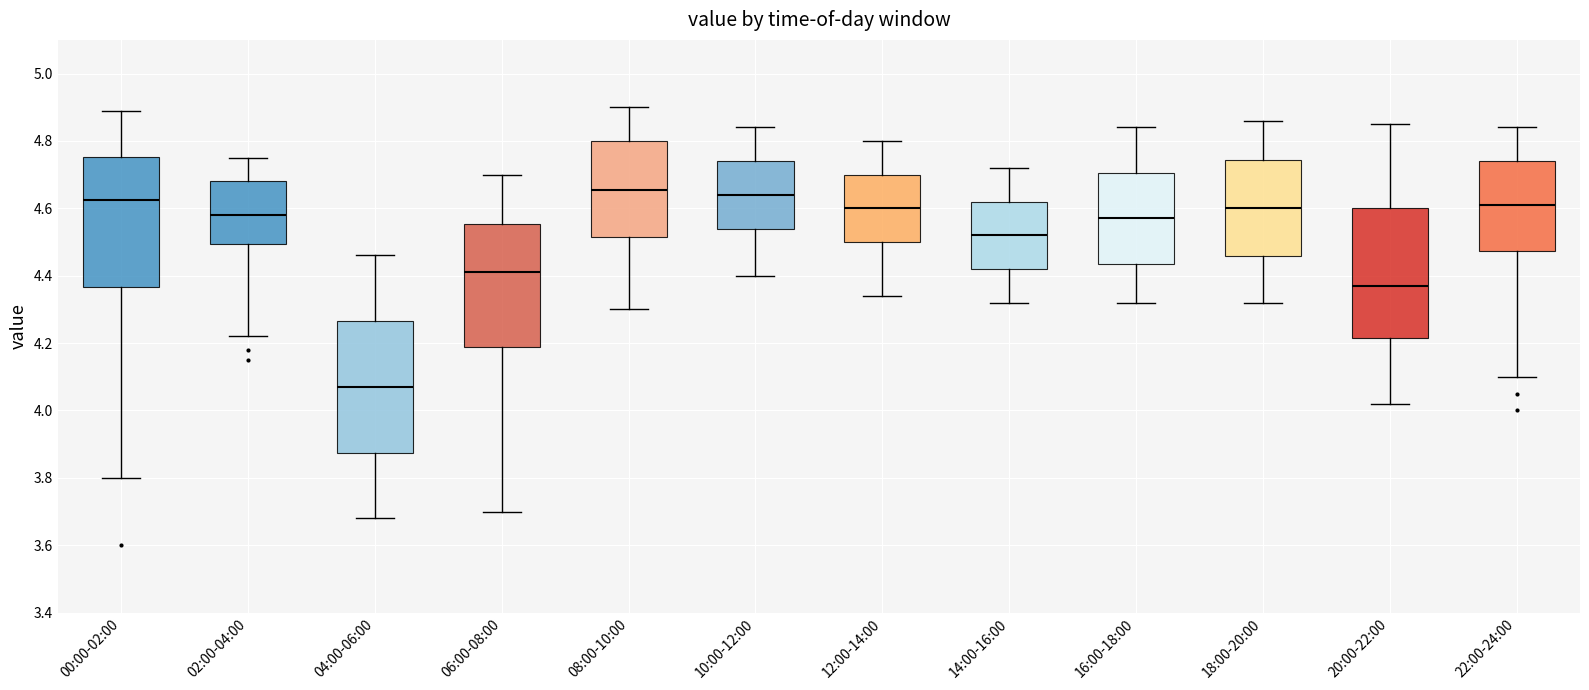

Reading left to right, read every box against the y-axis: the position of its median line, the range the box covers, and the ends of its whiskers. The values are not printed on the chart, so give them approximately, as read against the axis.

00:00-02:00: median 4.62, box 4.36 to 4.76, whiskers 3.80 to 4.90
02:00-04:00: median 4.58, box 4.50 to 4.68, whiskers 4.22 to 4.76
04:00-06:00: median 4.08, box 3.88 to 4.26, whiskers 3.68 to 4.46
06:00-08:00: median 4.42, box 4.18 to 4.56, whiskers 3.70 to 4.70
08:00-10:00: median 4.66, box 4.52 to 4.80, whiskers 4.30 to 4.90
10:00-12:00: median 4.64, box 4.54 to 4.74, whiskers 4.40 to 4.84
12:00-14:00: median 4.60, box 4.50 to 4.70, whiskers 4.34 to 4.80
14:00-16:00: median 4.52, box 4.42 to 4.62, whiskers 4.32 to 4.72
16:00-18:00: median 4.58, box 4.44 to 4.70, whiskers 4.32 to 4.84
18:00-20:00: median 4.60, box 4.46 to 4.74, whiskers 4.32 to 4.86
20:00-22:00: median 4.38, box 4.22 to 4.60, whiskers 4.02 to 4.86
22:00-24:00: median 4.62, box 4.48 to 4.74, whiskers 4.10 to 4.84